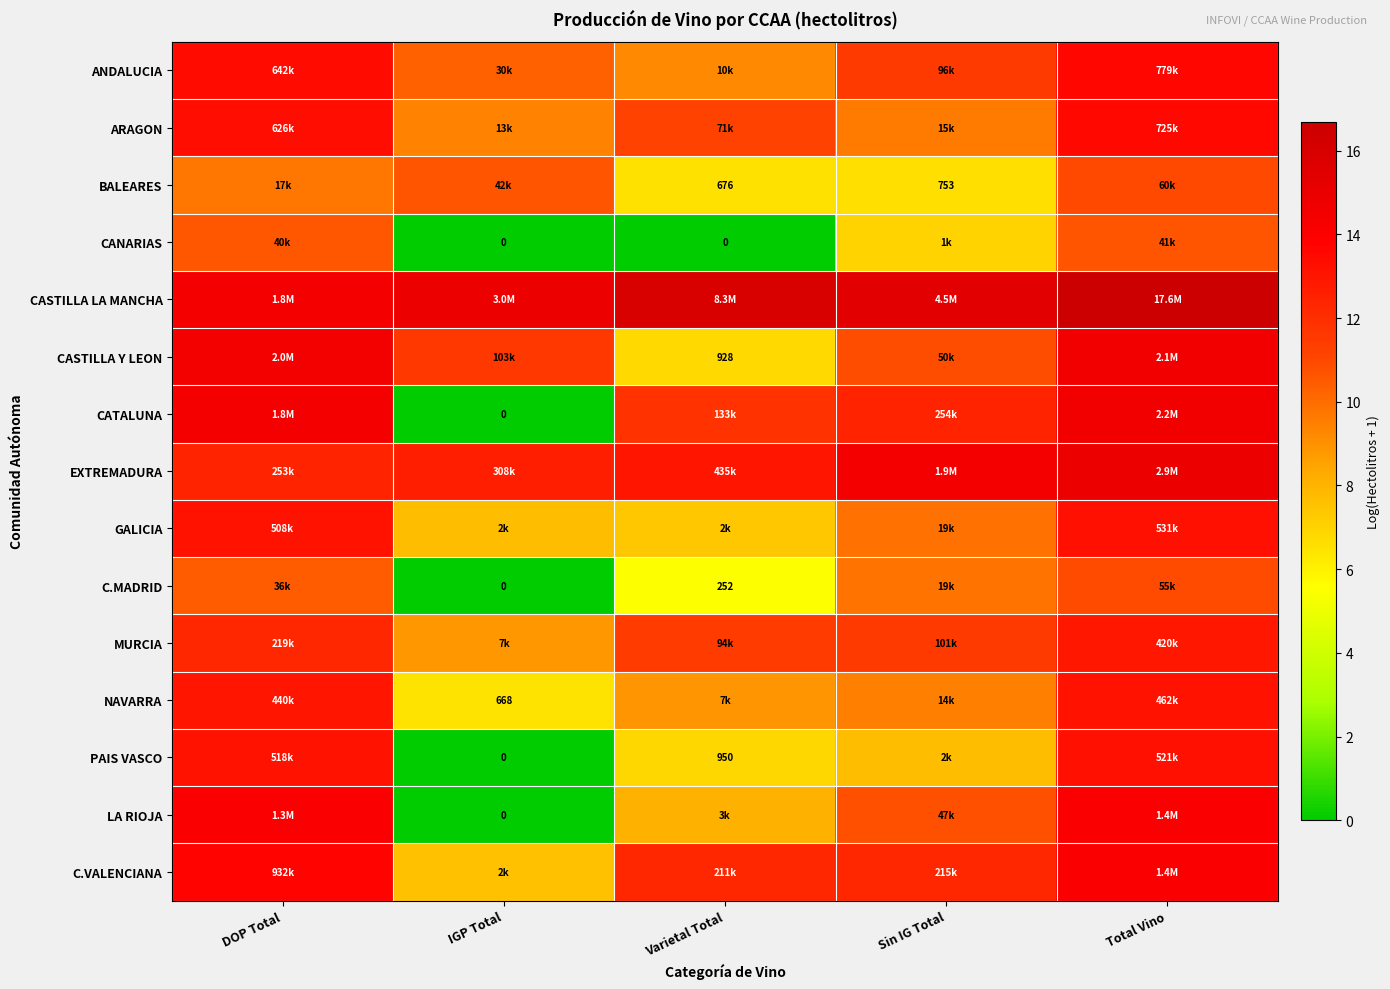

True or false: PAIS VASCO has a value of 19.1 at Total Vino.

False